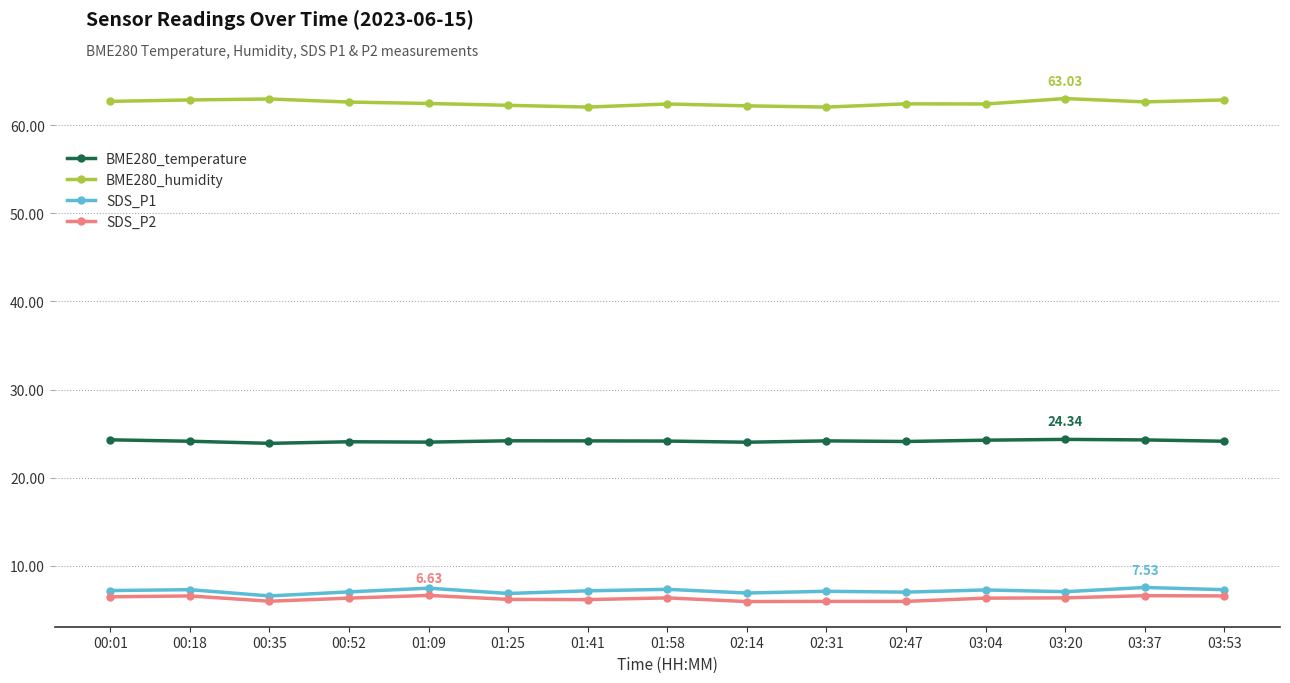

True or false: SDS_P1 has more than 1 points higher than both neighbors.

True